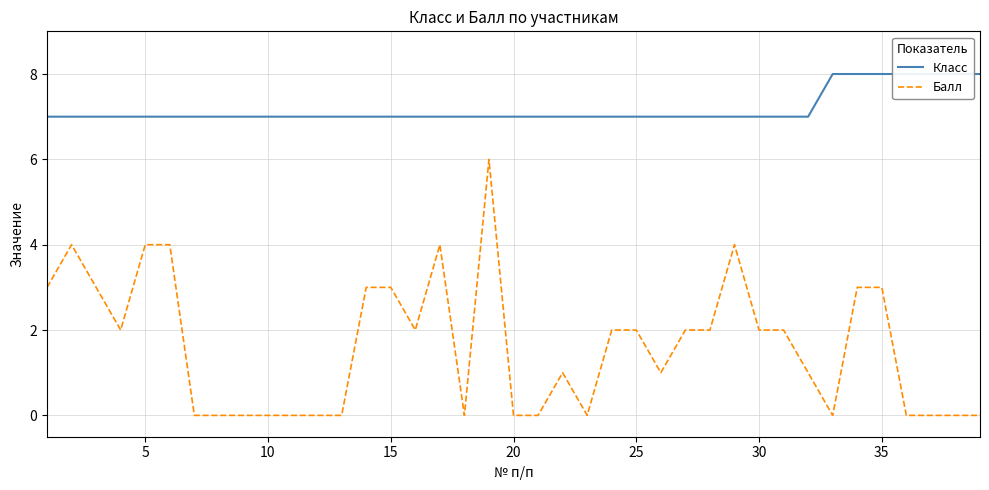

What is the highest value of the Балл series?

6